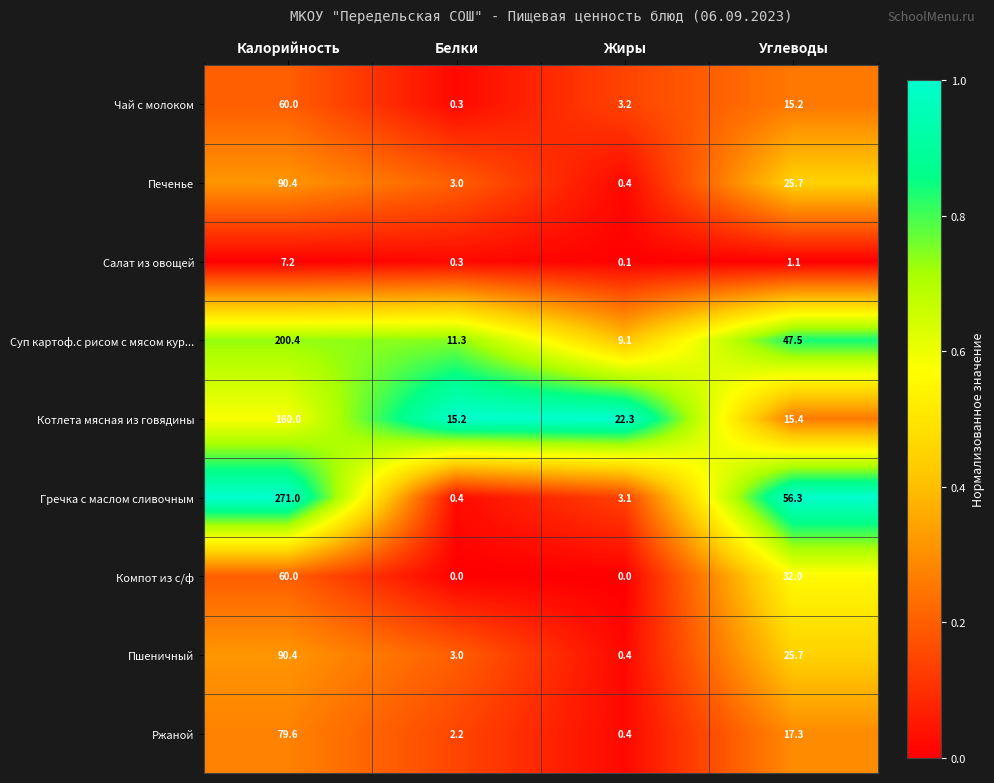

At which category is the sum across all series the highest?

Калорийность